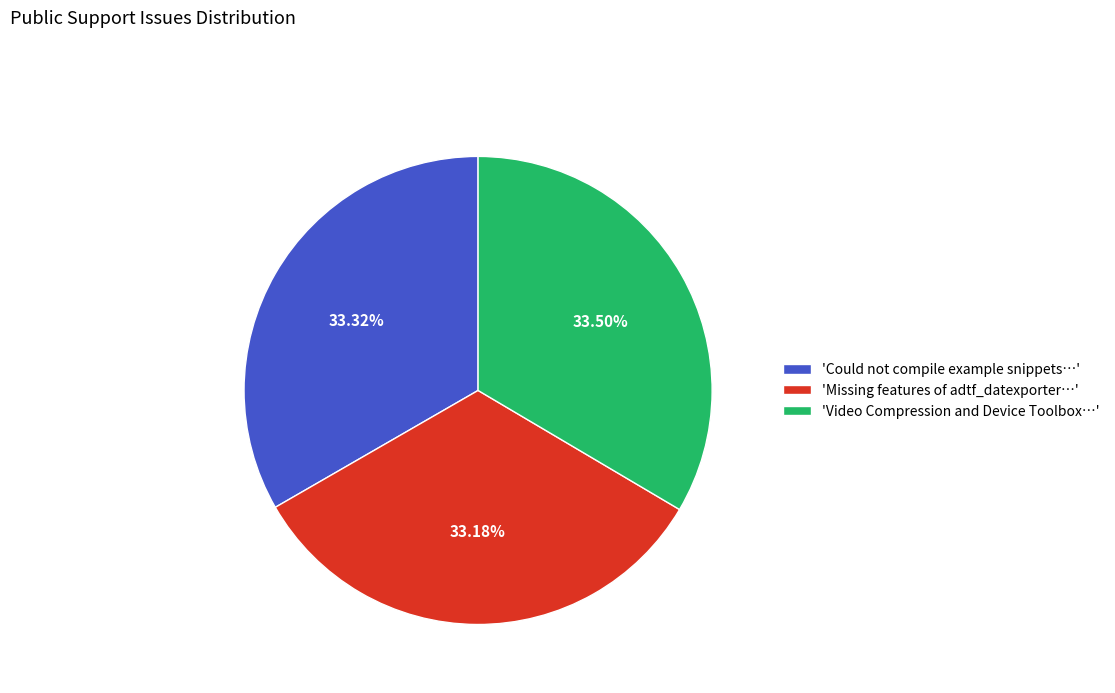

Approximately how many times larger is the value at 'Video Compression and Device Toolbox…' compared to 'Missing features of adtf_datexporter…'?

1.0